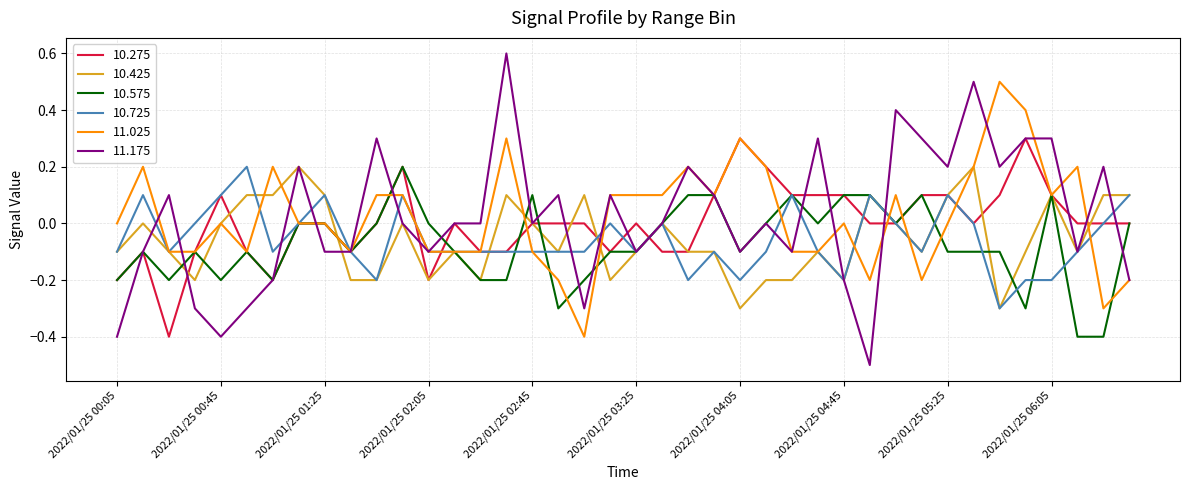

What is the highest value of the 10.275 series?

0.3